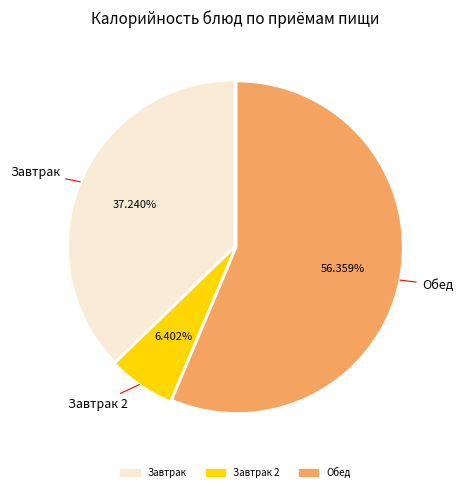

Is there a majority slice in this chart?

Yes